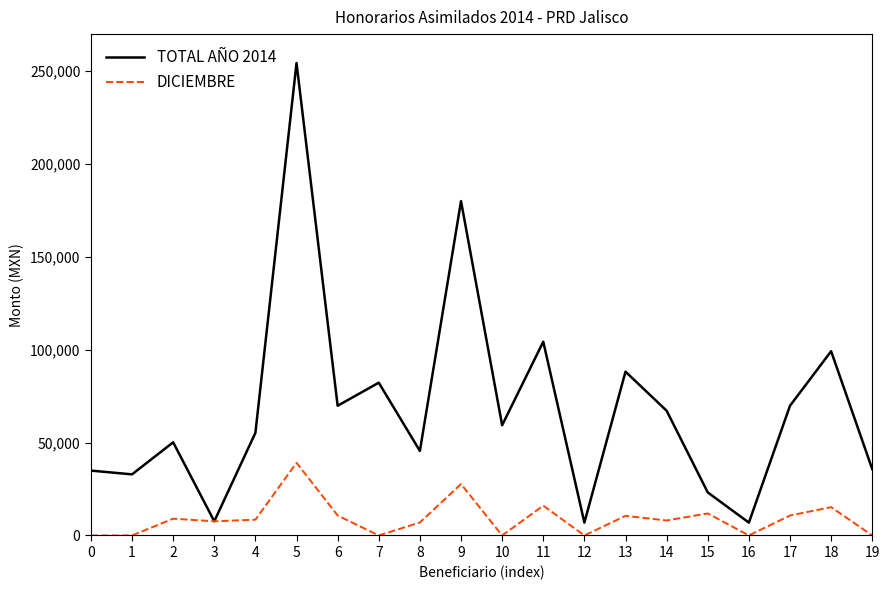

Rank the series by their maximum value, from lowest to highest.

DICIEMBRE, TOTAL AÑO 2014